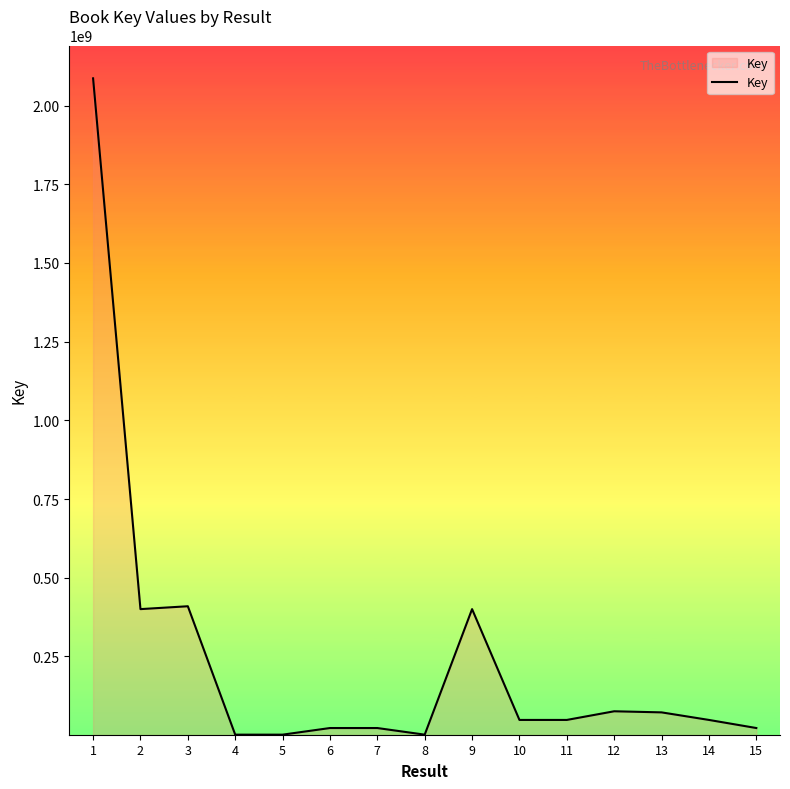

What is the difference between the maximum and minimum values?

2085240591